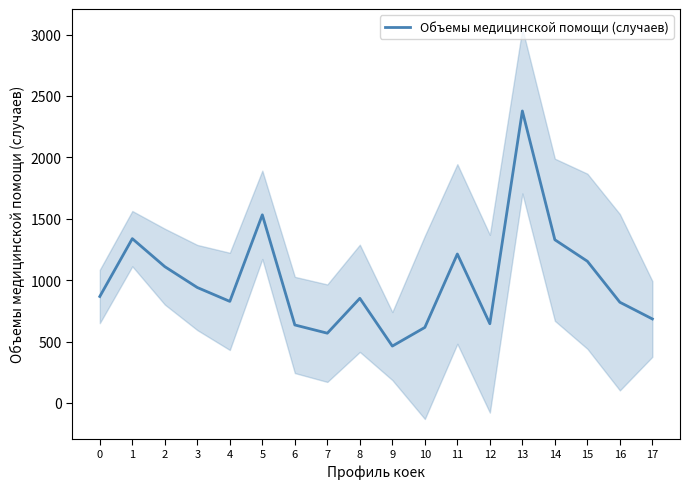

How many values exceed 867?

8